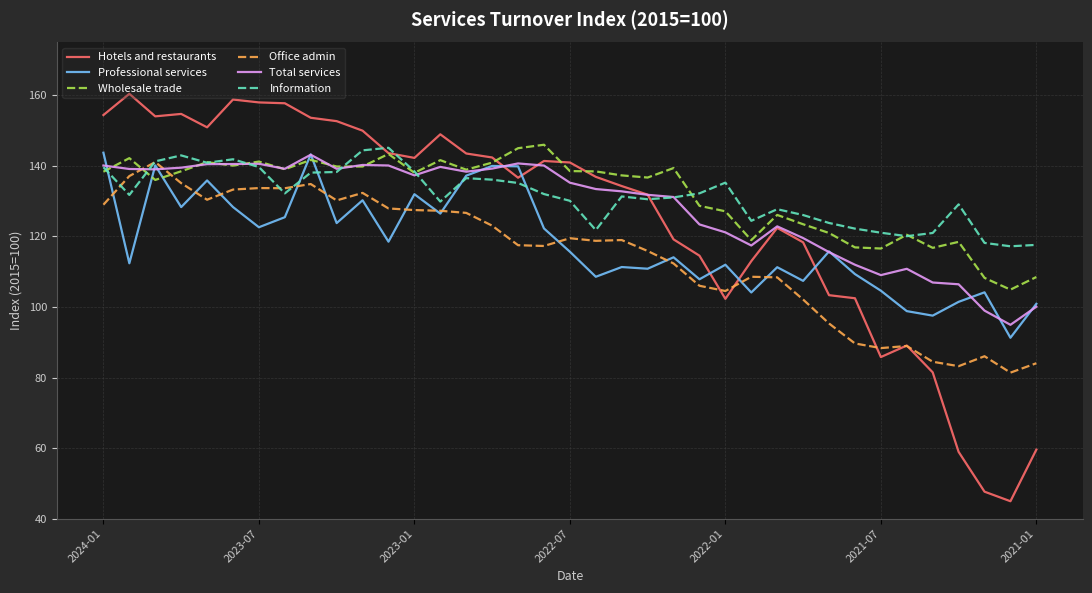

What is the smallest value displayed?

44.9